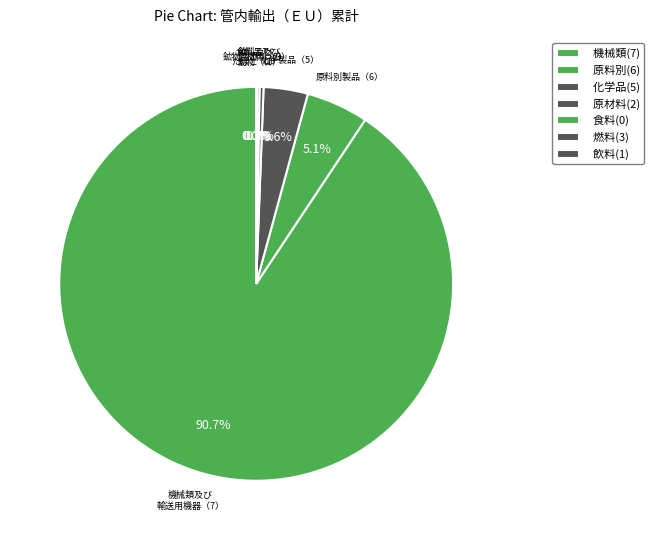

How many segments does this pie chart have?

7